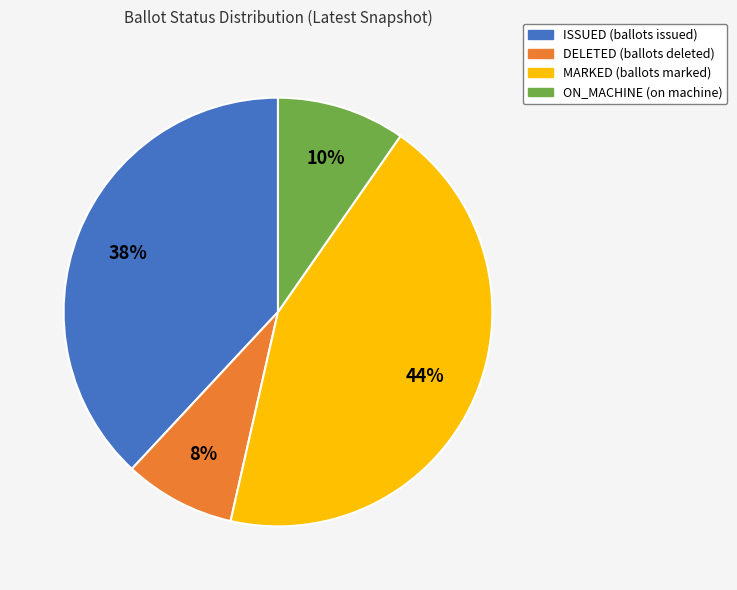

True or false: DELETED accounts for 8% of the total.

True